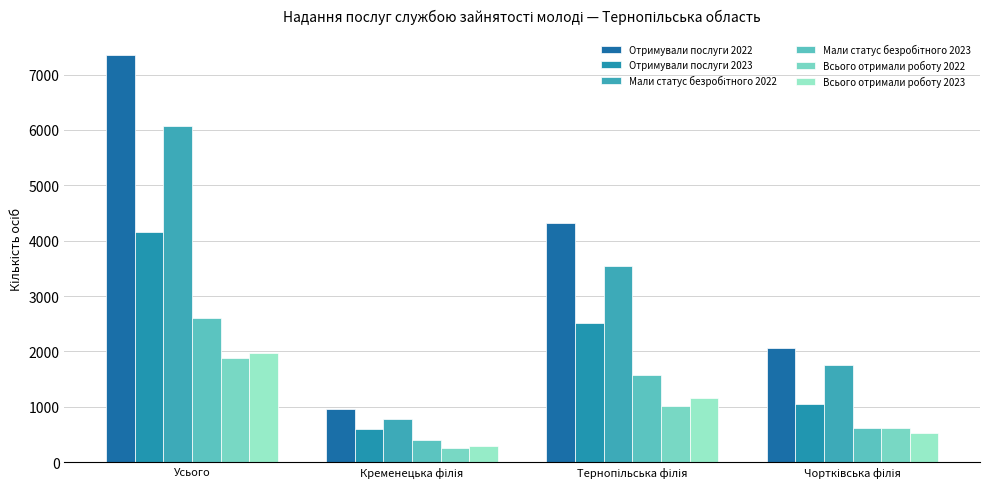

Where does the Отримували послуги 2023 series first go above 2517?

Усього